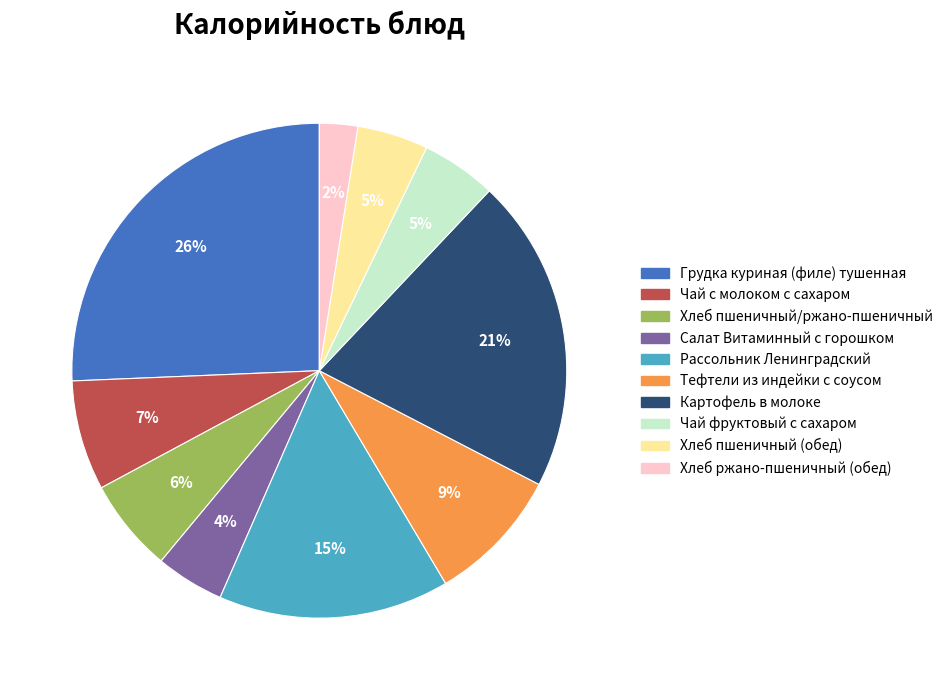

Is the sum of Грудка куриная (филе) тушенная and Картофель в молоке greater than half?

No